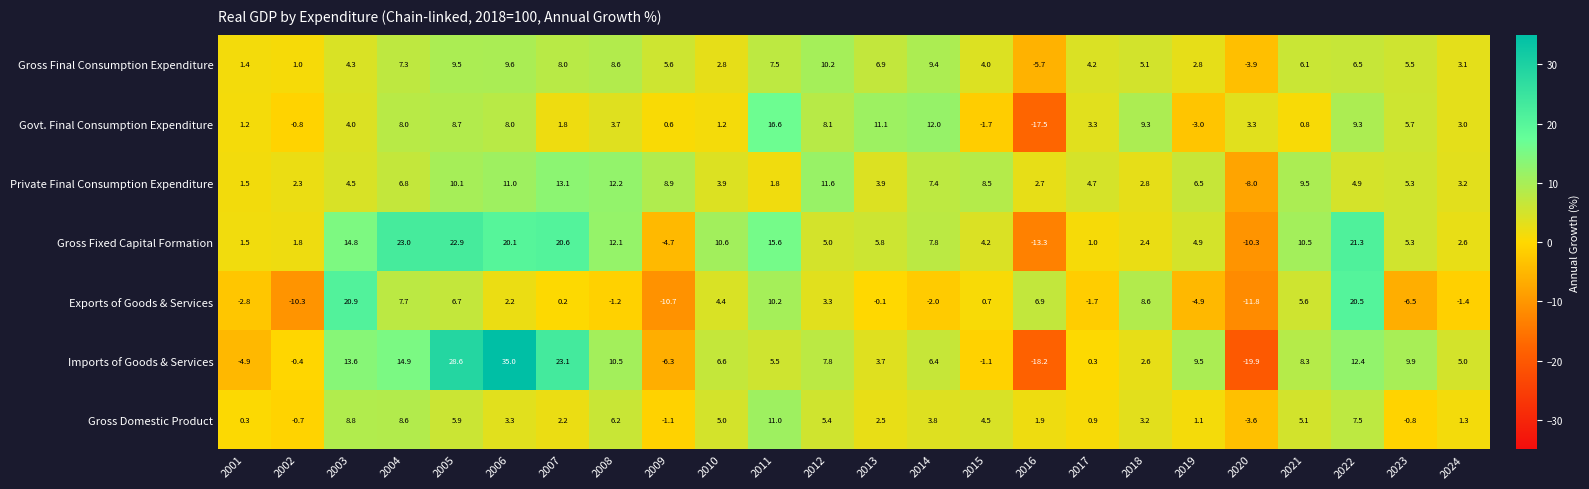

Which series has the largest range (max minus min)?

Imports of Goods & Services